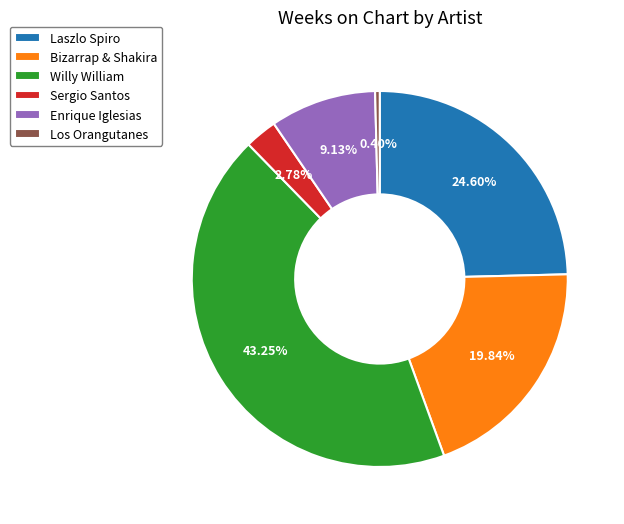

To the nearest percent, what portion does Laszlo Spiro represent?

25%